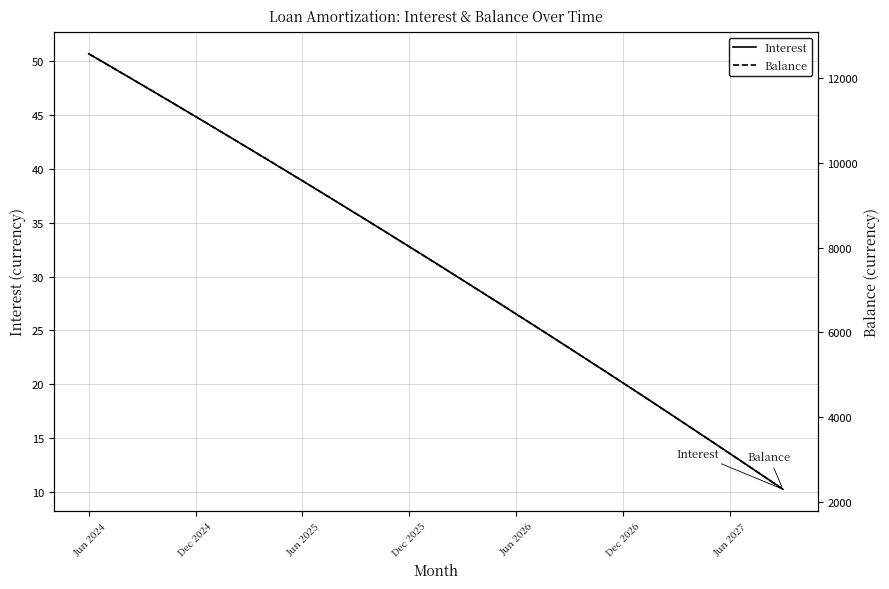

True or false: Interest has a value of 13.6 at Jun 2024.

False